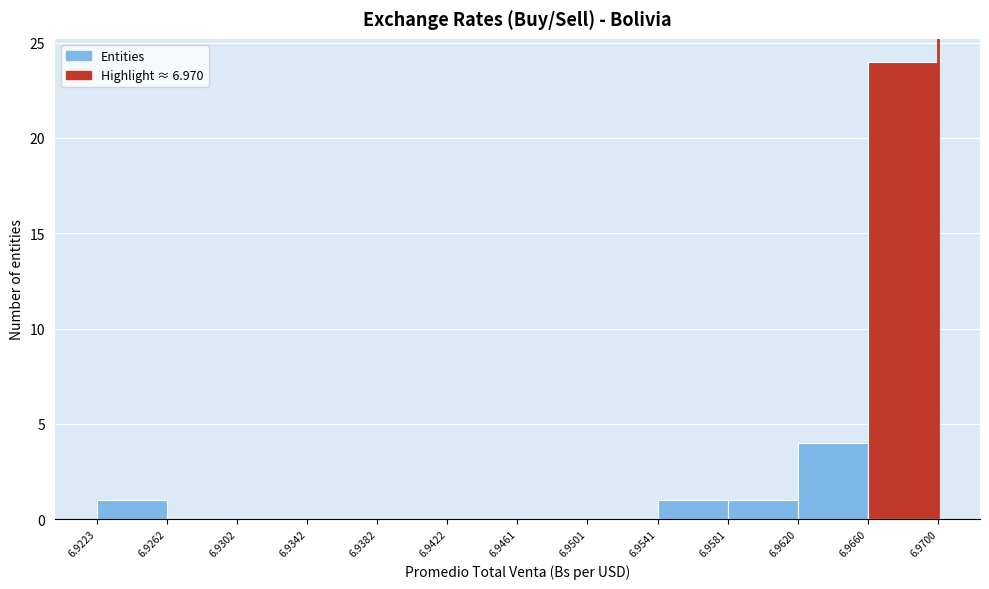

Reading left to right, list every bar in this chart as the range it spans on the x-axis followed by its height. The values are not printed on the chart, so give them approximately, as read against the axis.

6.9223 to 6.9262: 1
6.9262 to 6.9302: 0
6.9302 to 6.9342: 0
6.9342 to 6.9382: 0
6.9382 to 6.9422: 0
6.9422 to 6.9461: 0
6.9461 to 6.9501: 0
6.9501 to 6.9541: 0
6.9541 to 6.9581: 1
6.9581 to 6.9620: 1
6.9620 to 6.9660: 4
6.9660 to 6.9700: 24